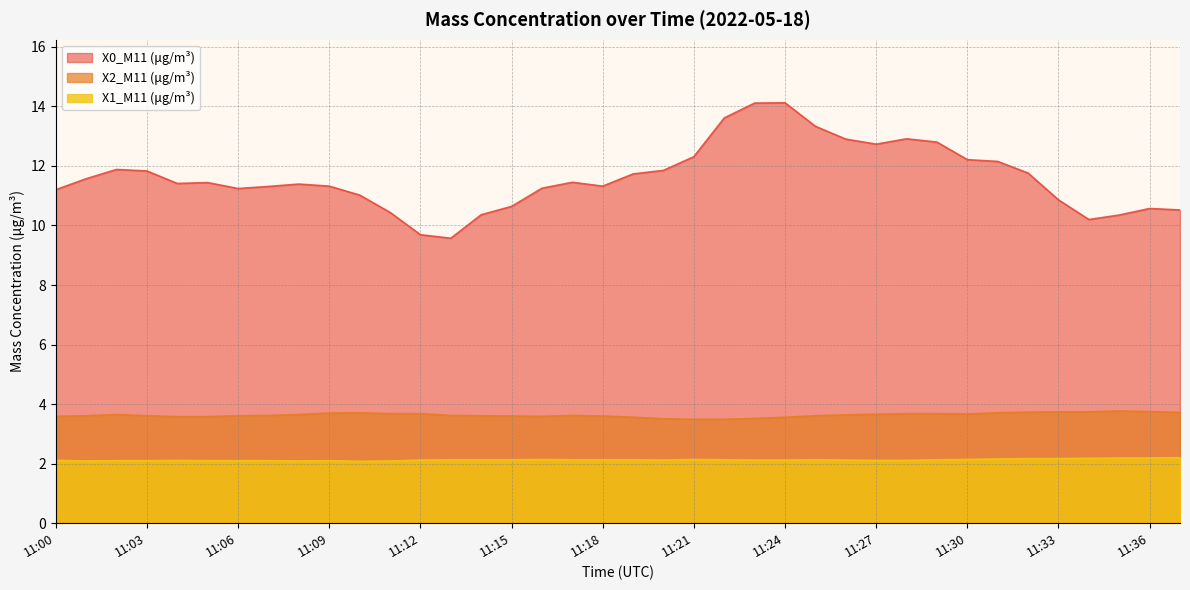

True or false: X1_M11 (μg/m³) and X0_M11 (μg/m³) intersect in this chart.

False